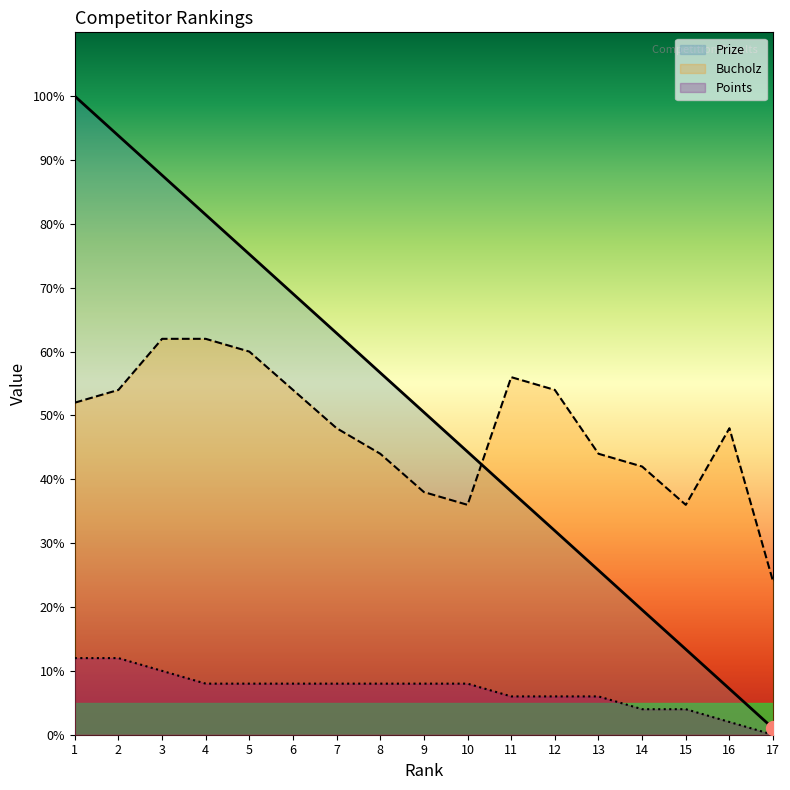

Which series has the widest spread of values?

Prize